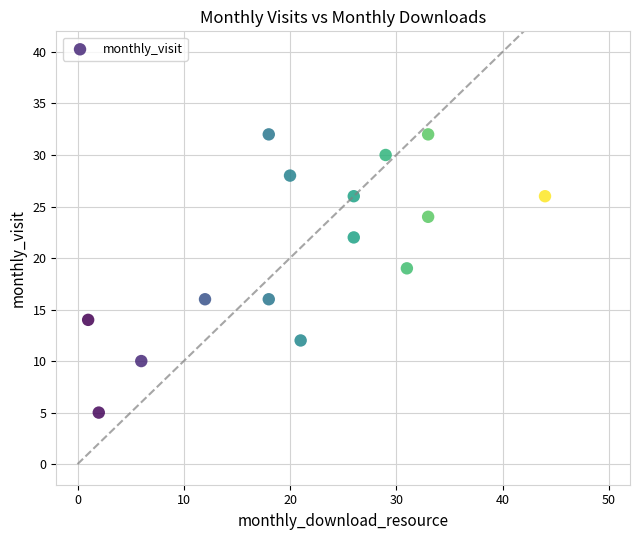

What is the range of X values (max minus min)?

43